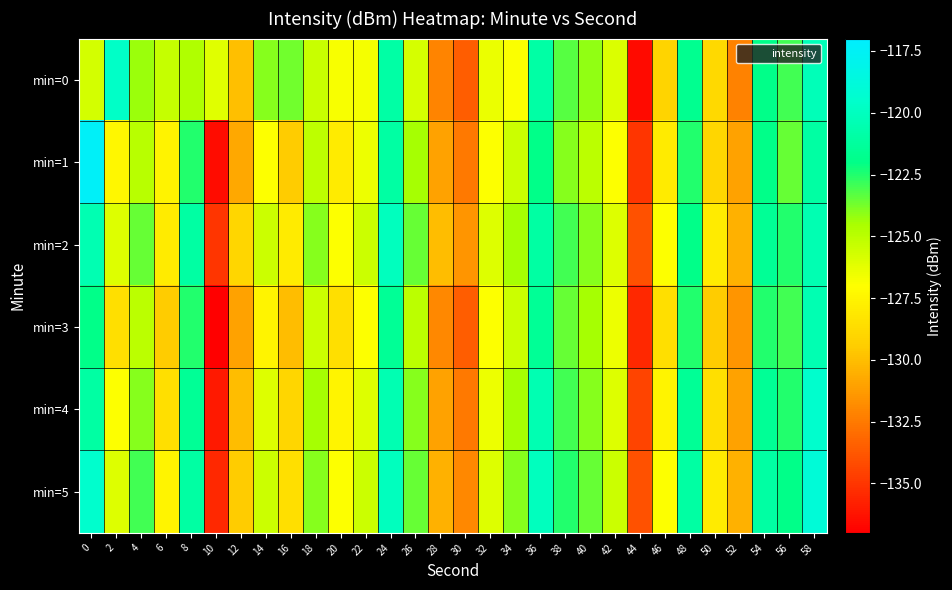

Between 48 and 40, which is larger?

48